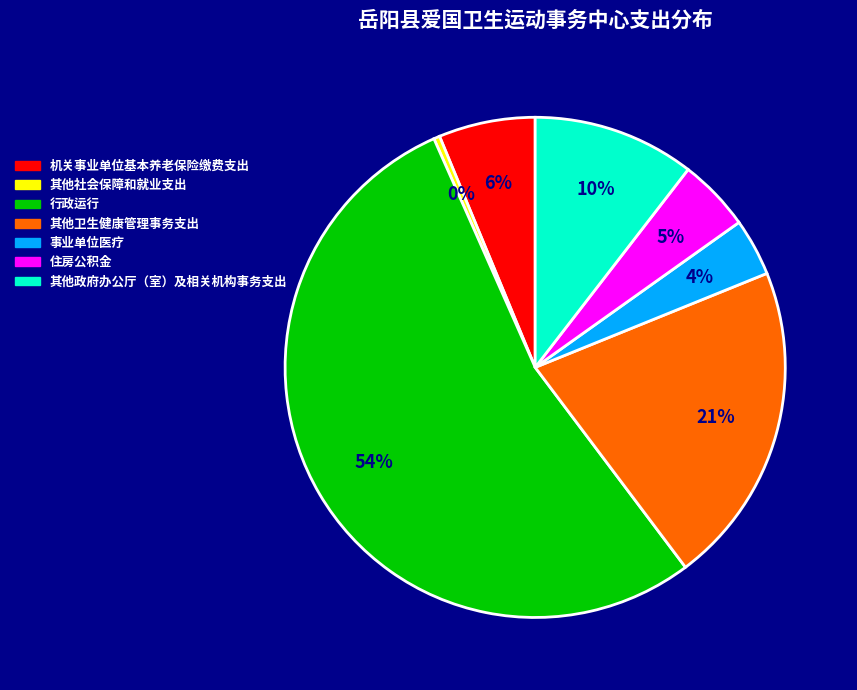

True or false: 其他社会保障和就业支出 accounts for 0% of the total.

True